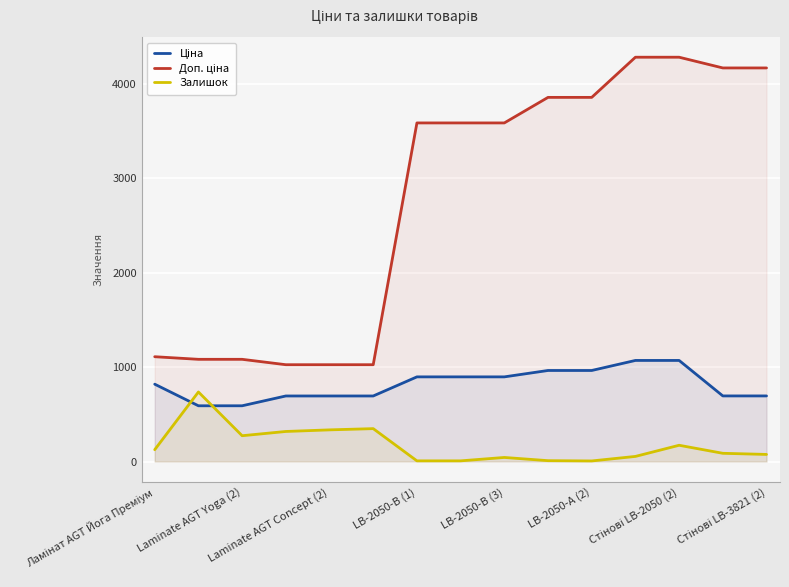

What is the spread (max minus min) of values at Laminate AGT Yoga (2)?

808.7